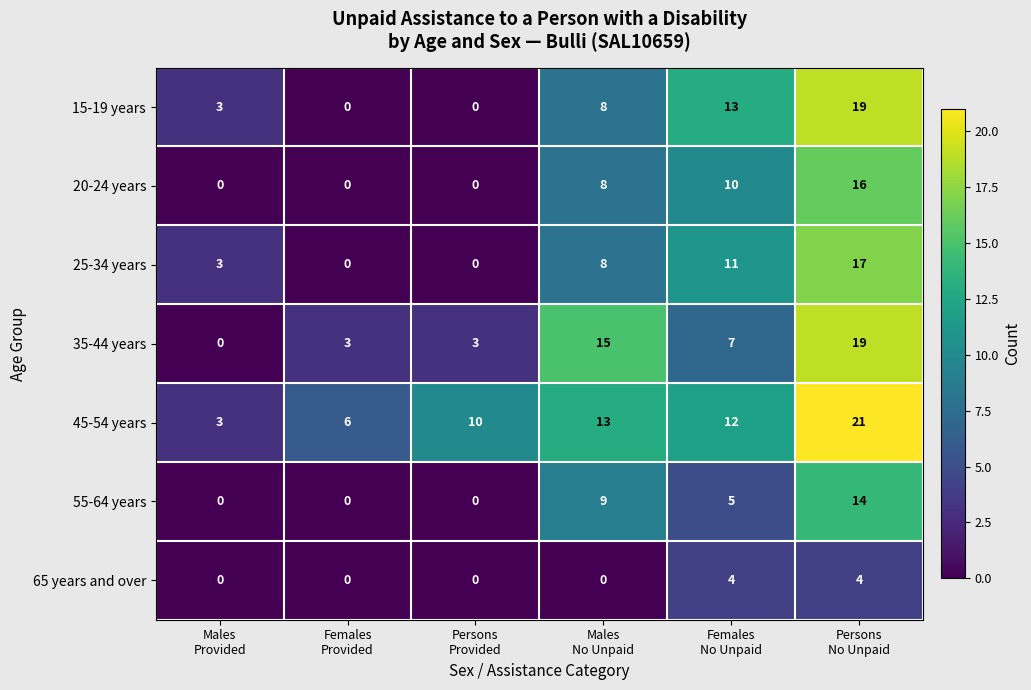

What is the highest value of the 55-64 years series?

14